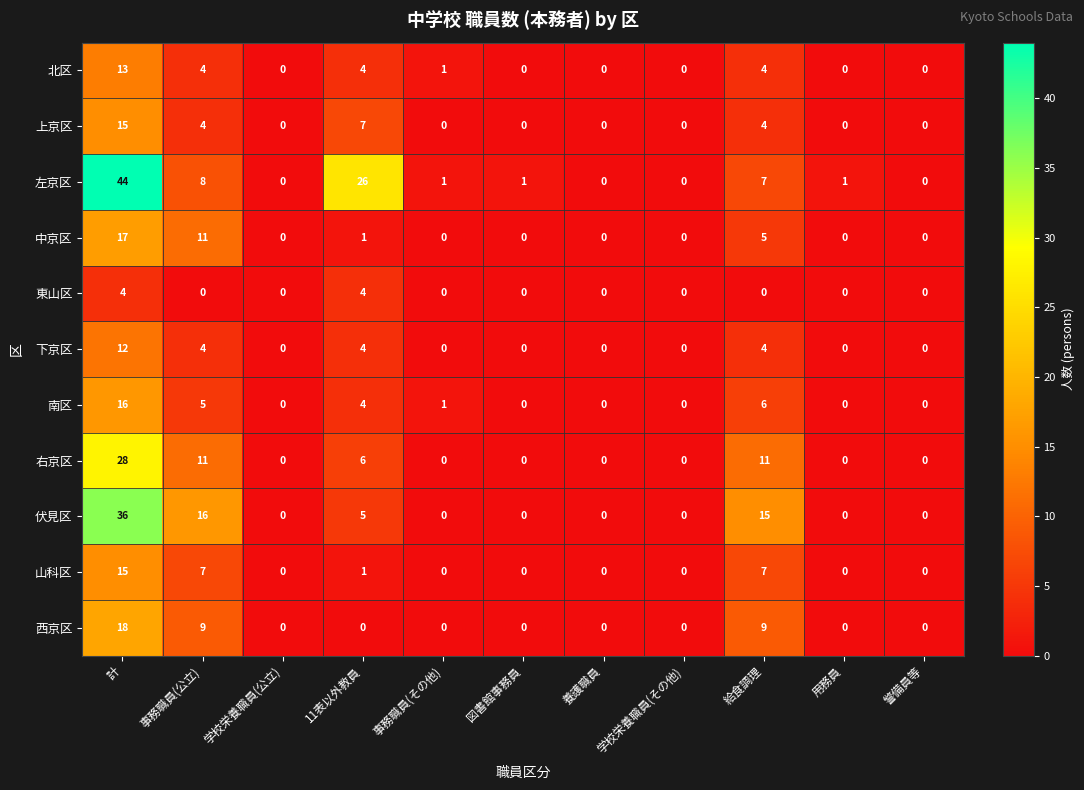

What is the difference between the second highest and second lowest values in the 南区 series?

6